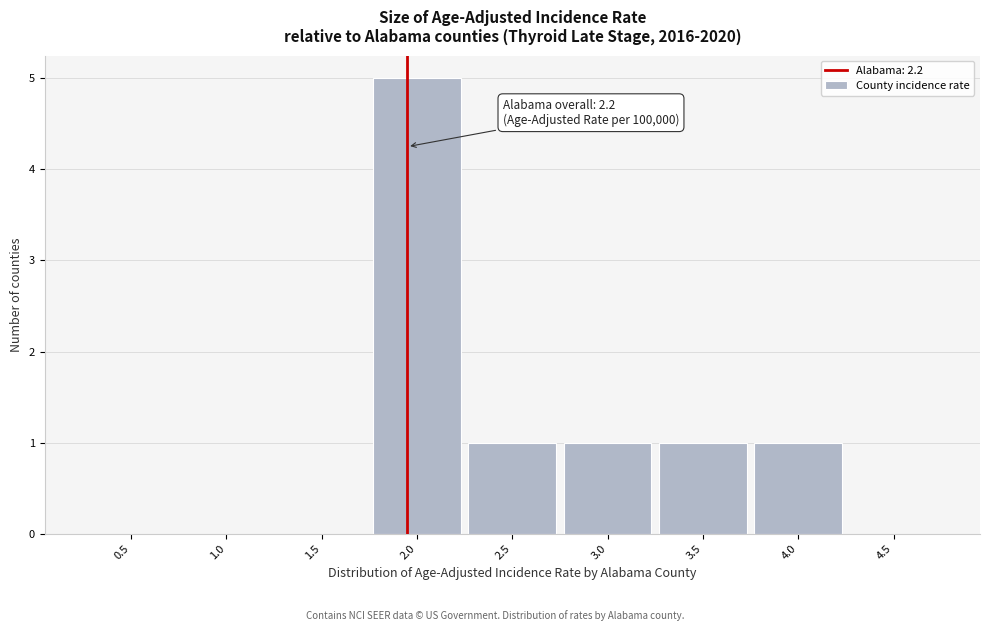

Reading left to right, transcribe all the data shown in this chart.

0.5=0	1.0=0	1.5=0	2.0=5	2.5=1	3.0=1	3.5=1	4.0=1	4.5=0